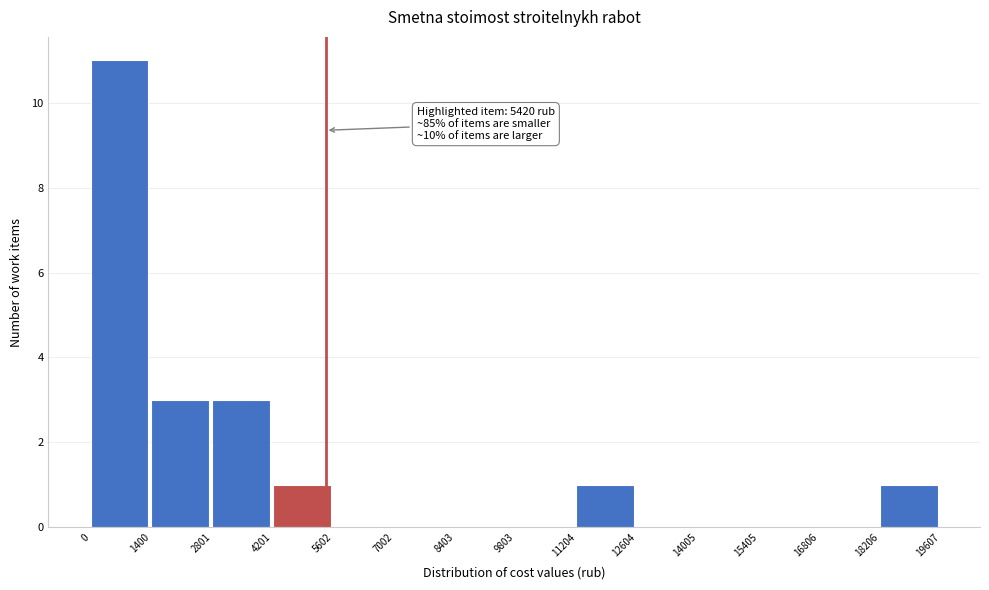

Which range on the x-axis has the tallest bar?

0 to 1400